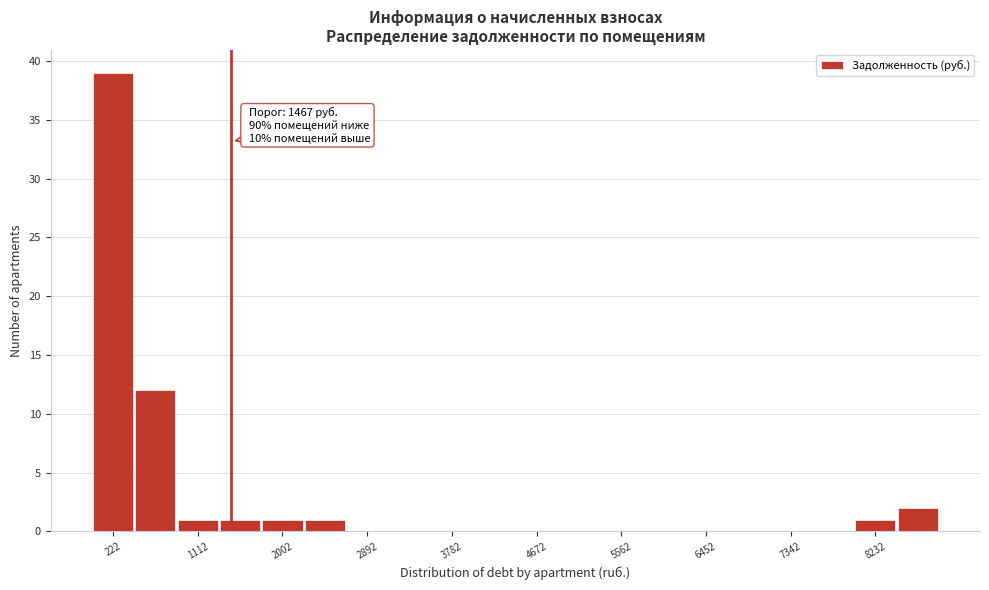

Which range on the x-axis has the tallest bar?

0 to 400